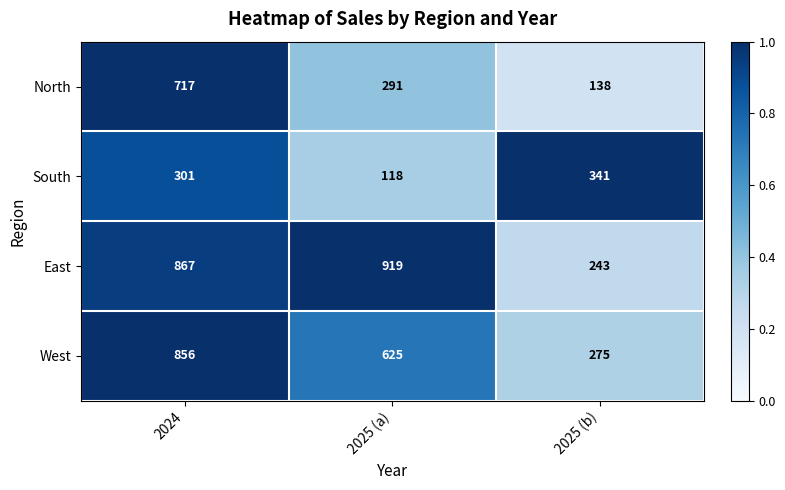

What is the difference between the highest and lowest values at 2025 (b)?

203